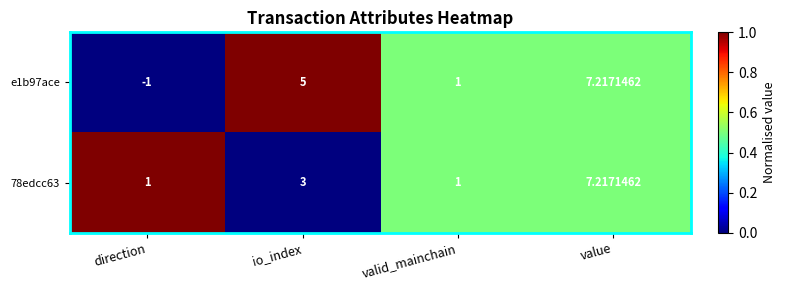

How many values in e1b97ace are above zero?

3